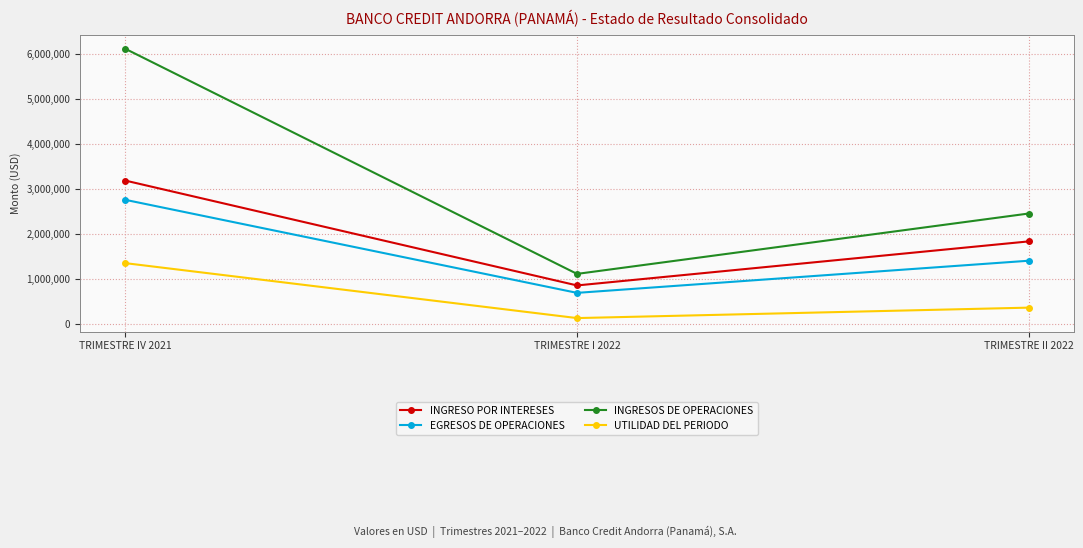

What is the difference between the maximum and second lowest values in the UTILIDAD DEL PERIODO series?

990868.8